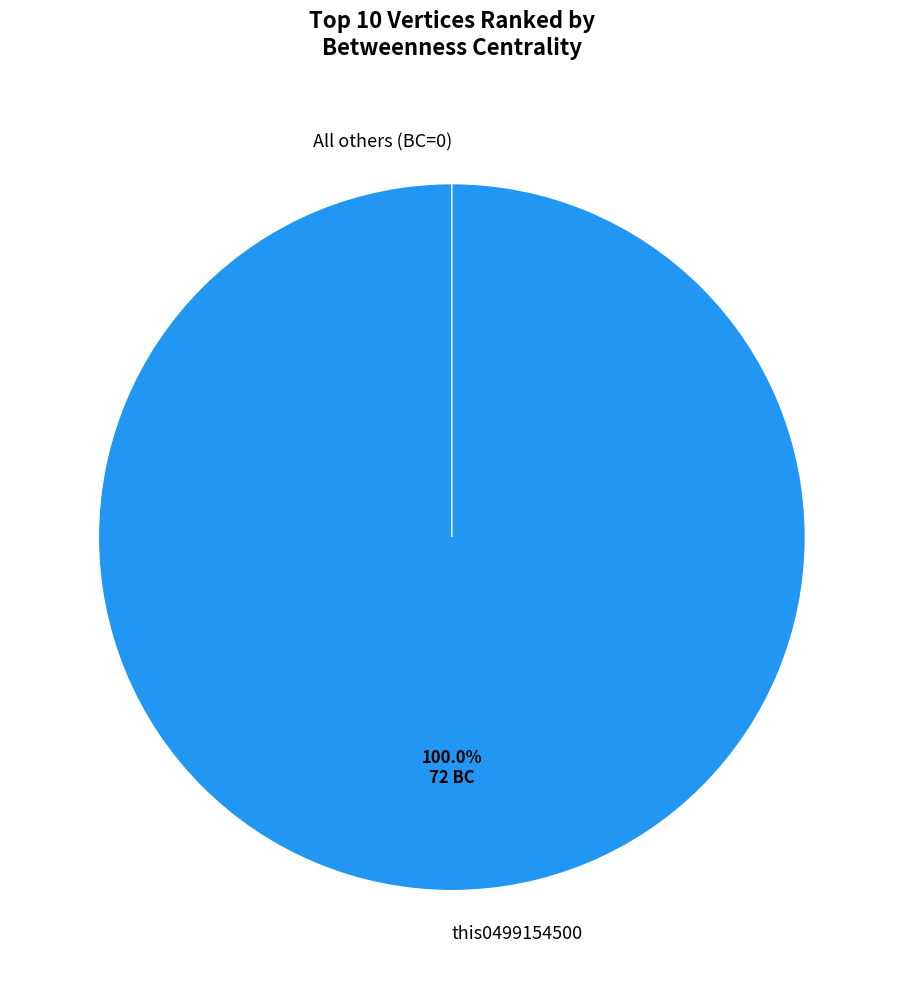

What percentage is NOT represented by nodexl?

100.0%